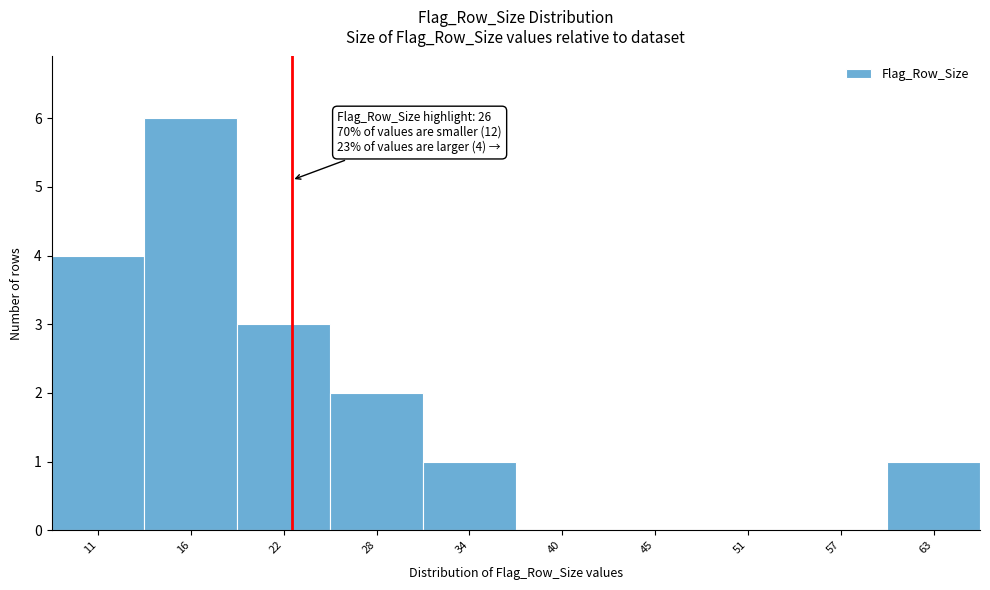

Reading left to right, list all the values displayed in this chart.

11=4	16=6	22=3	28=2	34=1	40=0	45=0	51=0	57=0	63=1